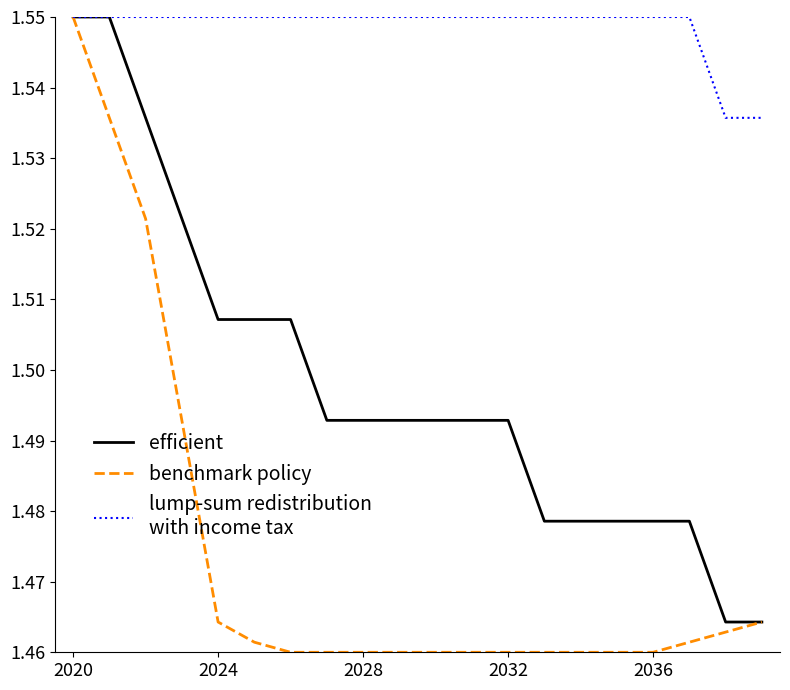

Does the chart have visible grid lines?

No